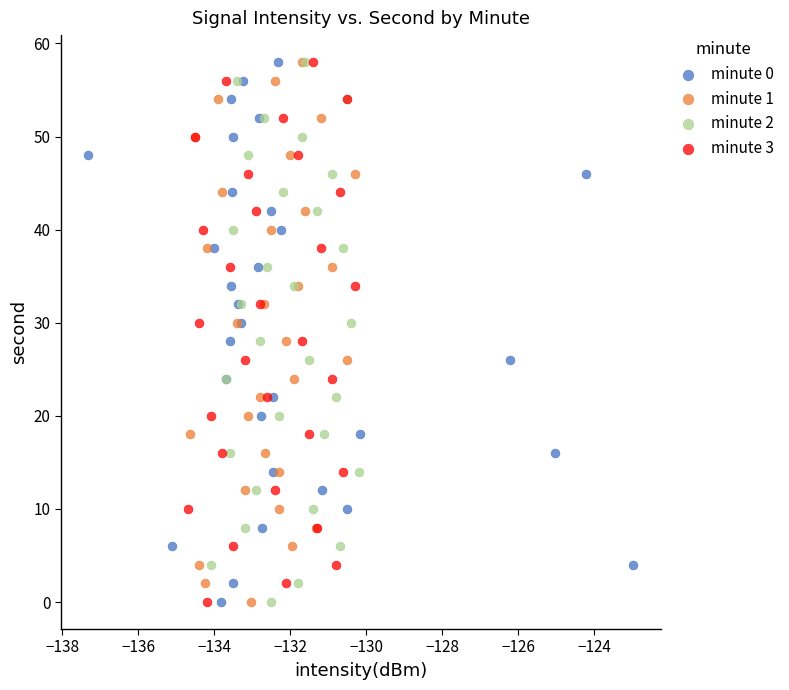

What are all the series names shown in the legend?

minute 0, minute 1, minute 2, minute 3